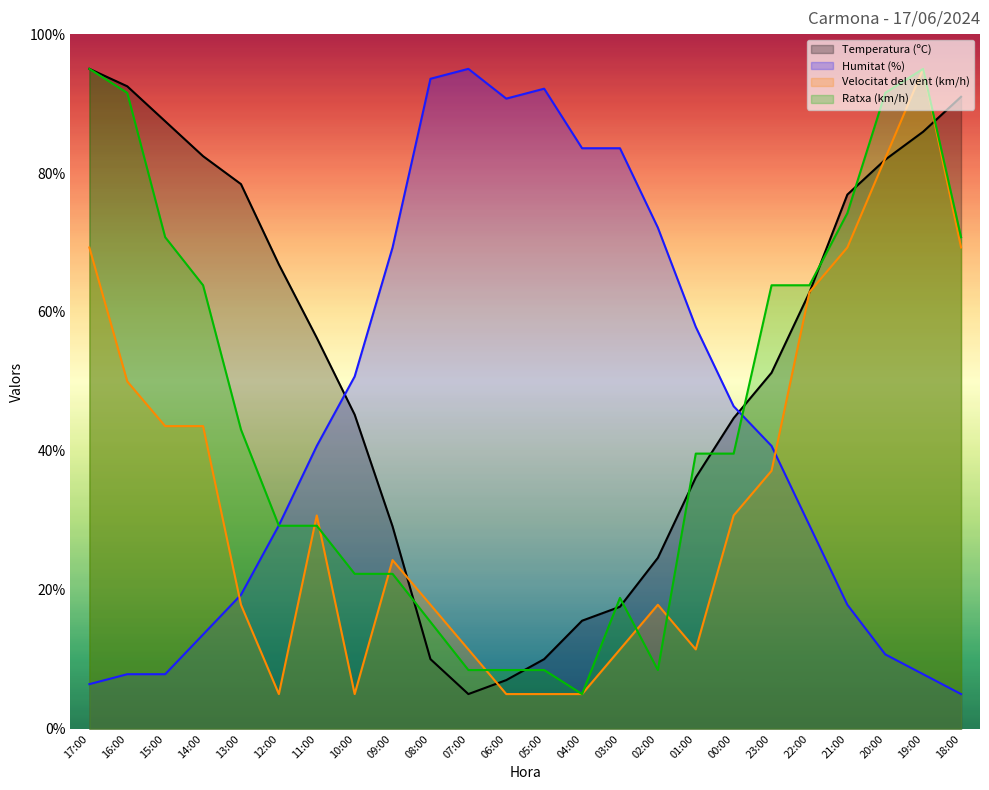

Rank the series by their maximum value, from highest to lowest.

Temperatura (ºC), Humitat (%), Velocitat del vent (km/h), Ratxa (km/h)